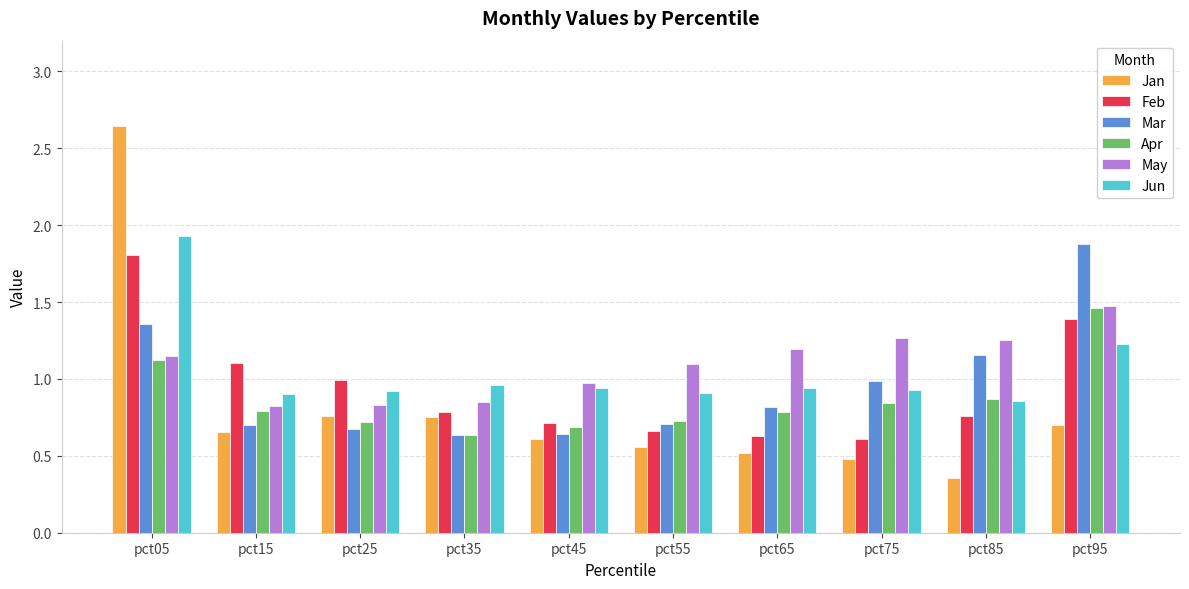

Which category has the highest value in the Apr series?

pct95